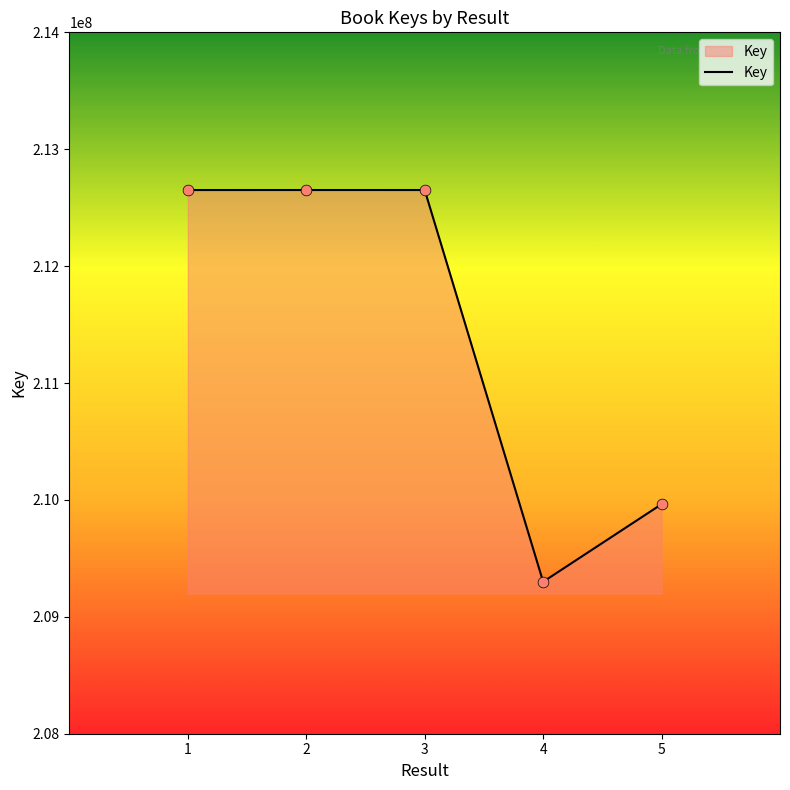

Which has a higher value, 2 or 5?

2